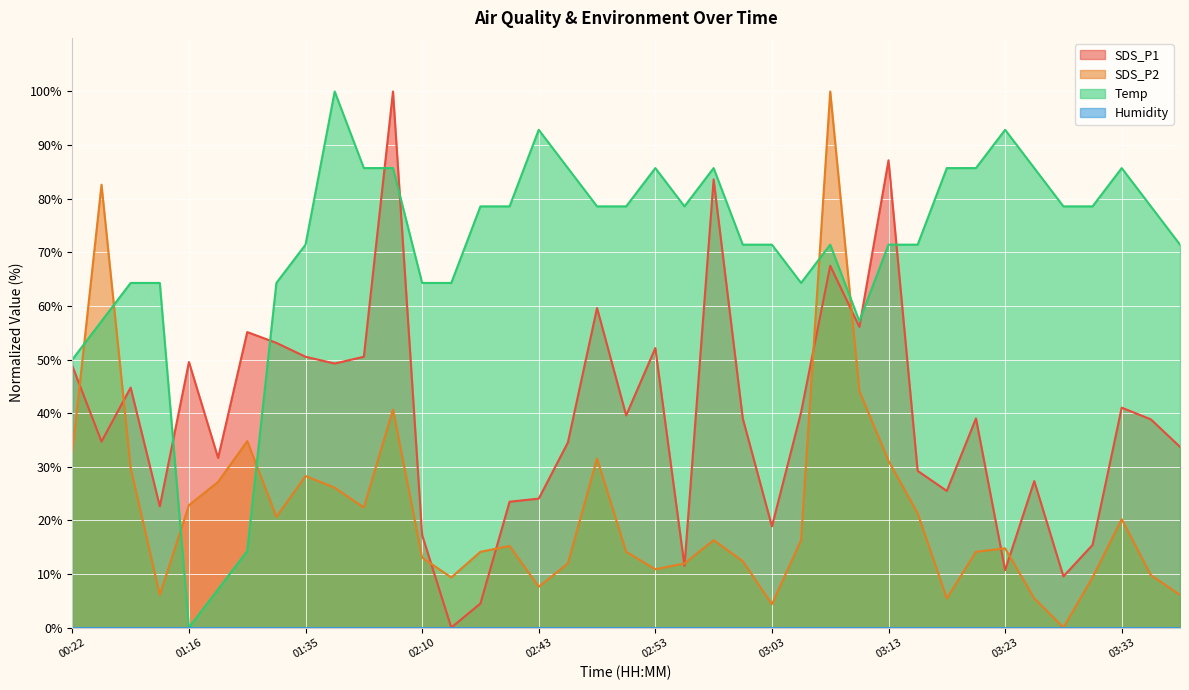

Is the value of SDS_P2 at 03:16 greater than the value of Temp at 03:03?

No